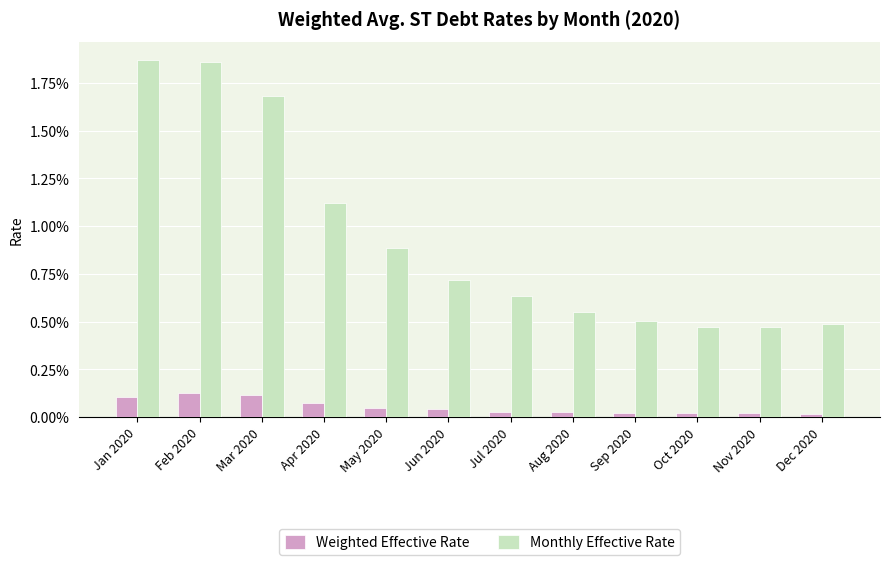

Does the chart contain stacked bars?

No